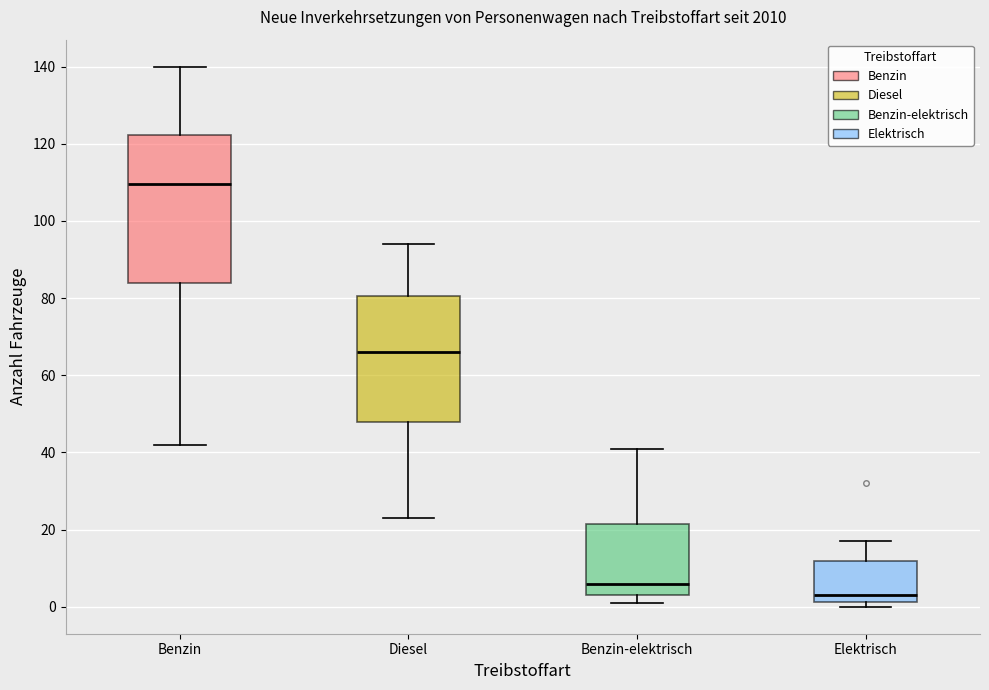

Which box's median line is the highest?

Benzin